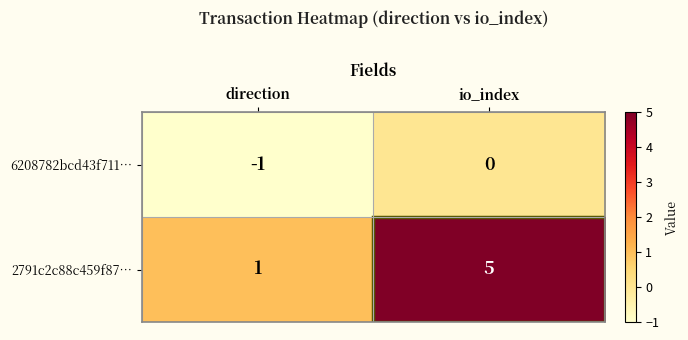

What is the maximum value shown in the chart?

5